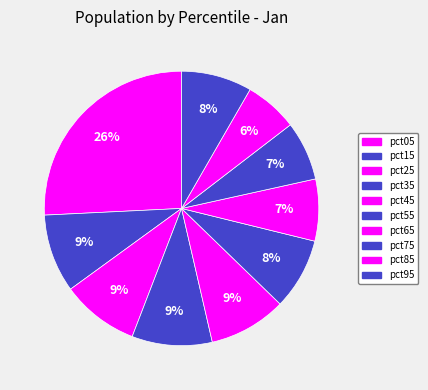

How much of the chart is everything except pct75?

93.0%